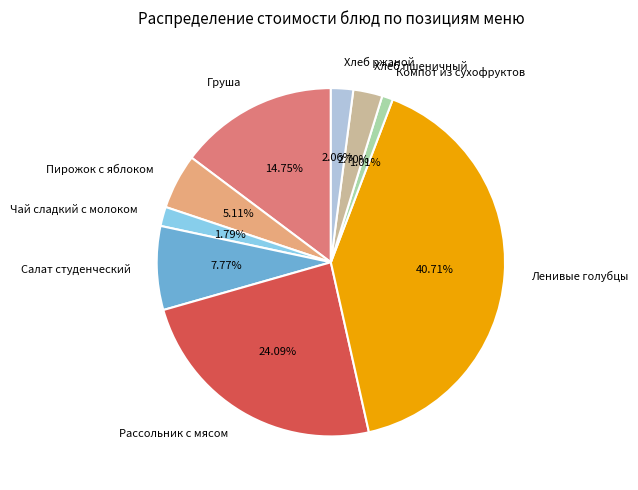

The Пирожок с яблоком slice represents 5% of the pie. True or false?

True